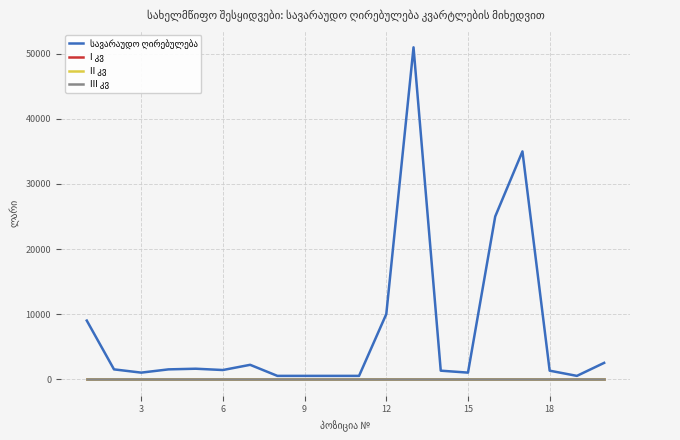

Does the chart have visible grid lines?

Yes